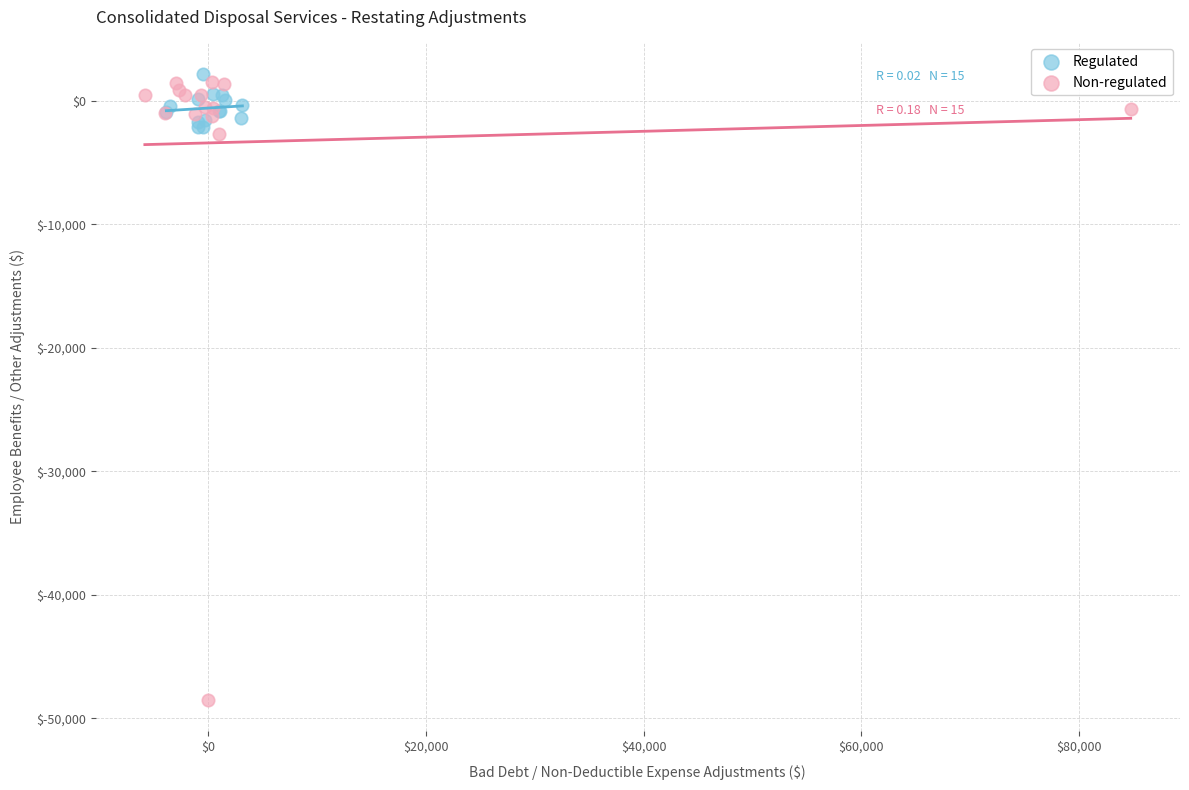

Which series reaches the minimum Y coordinate?

Non-regulated